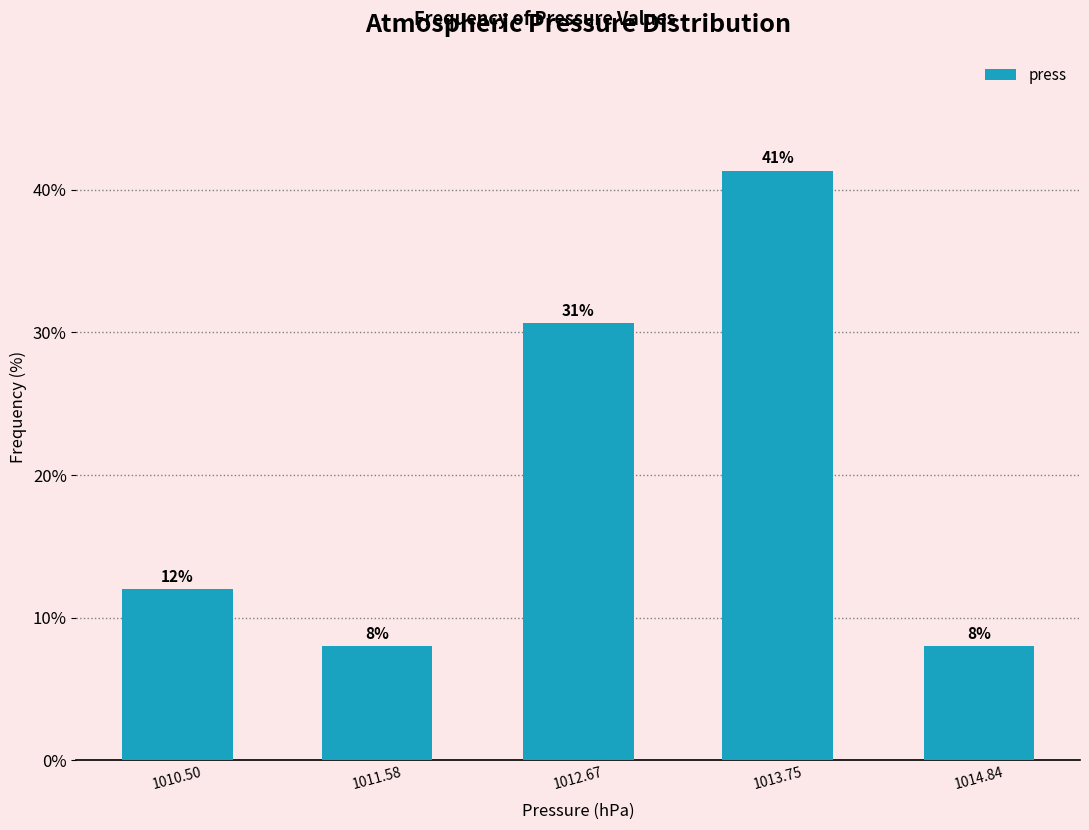

What is the label of the 2nd bar from the right?

1013.75